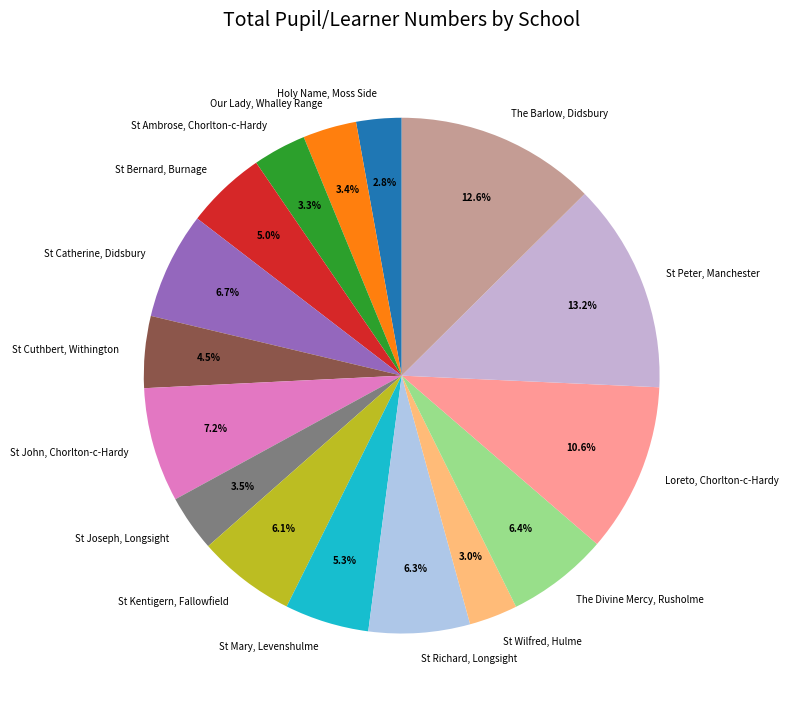

What percentage is the St Ambrose, Chorlton-c-Hardy slice, to the nearest percent?

3%